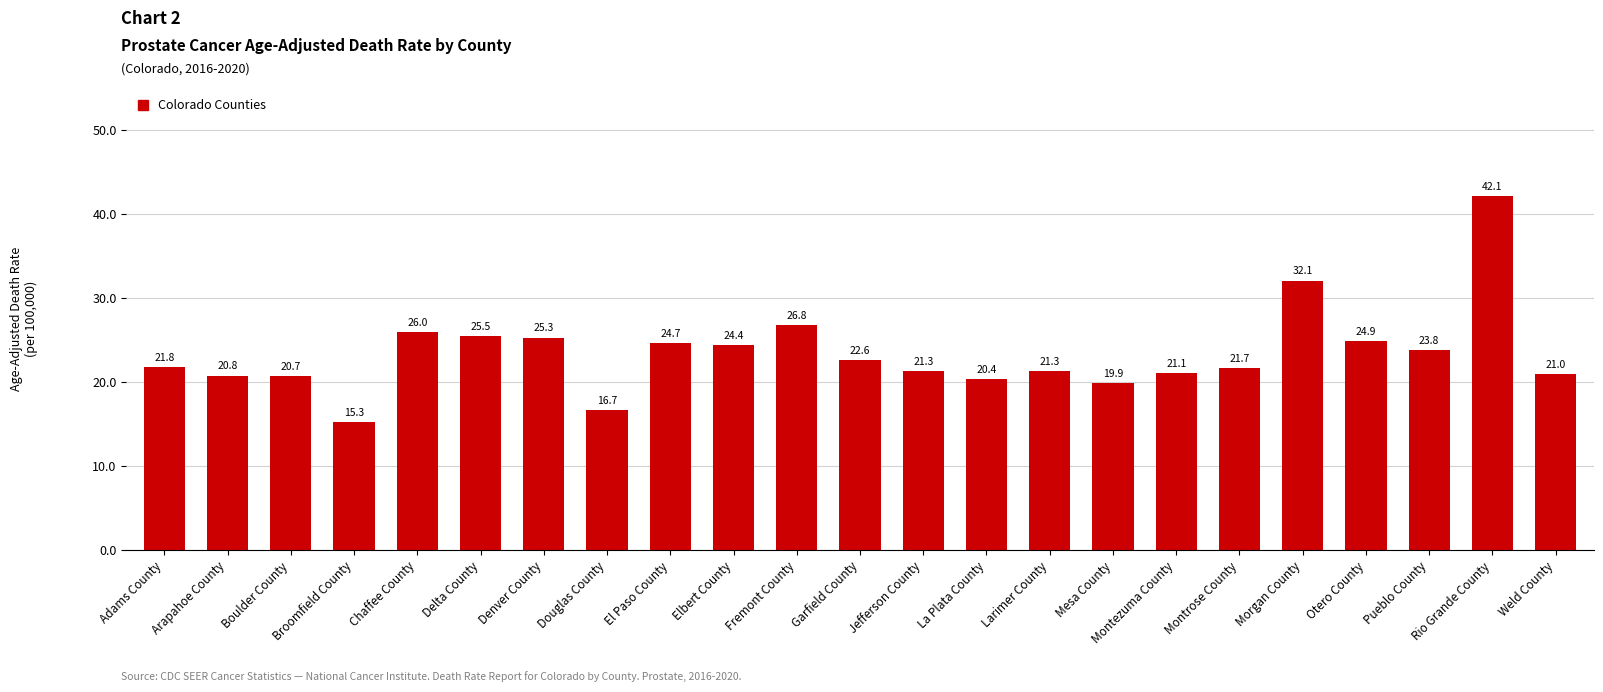

How many series are shown in this chart?

1